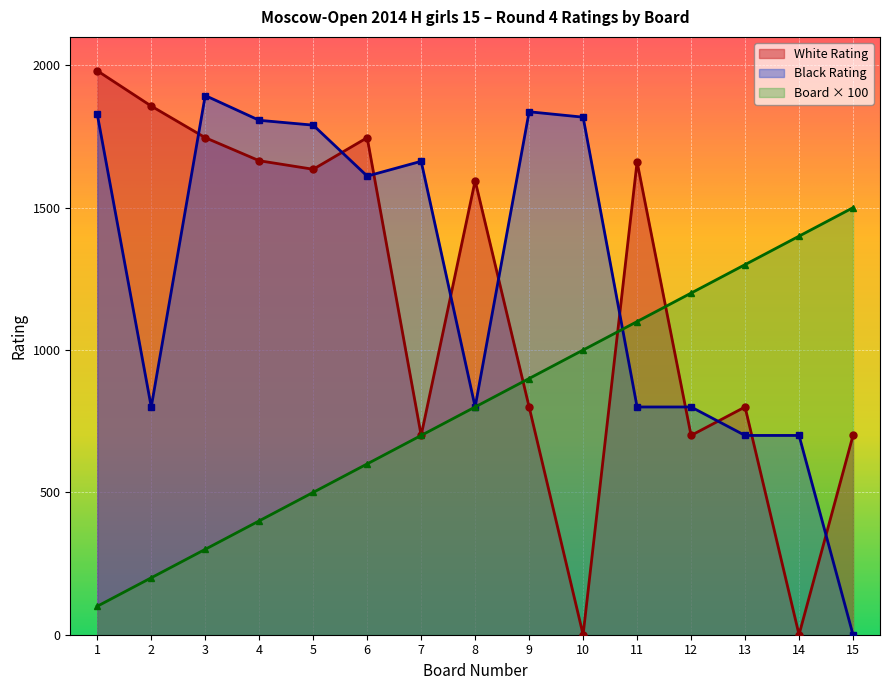

What is the difference between the maximum and minimum values in the Board series?

1400